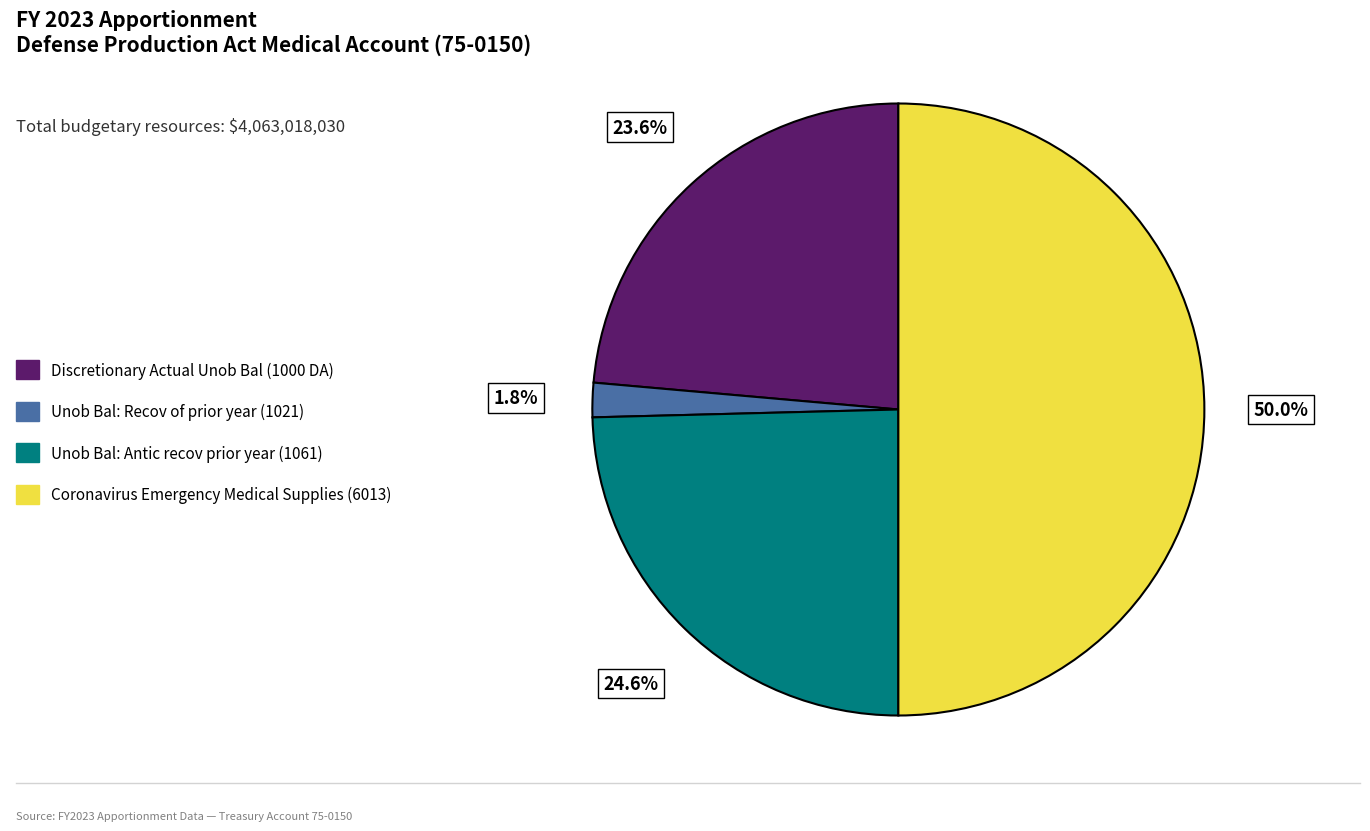

What percentage is the Discretionary Actual Unob Bal (1000 DA) slice, to the nearest percent?

24%